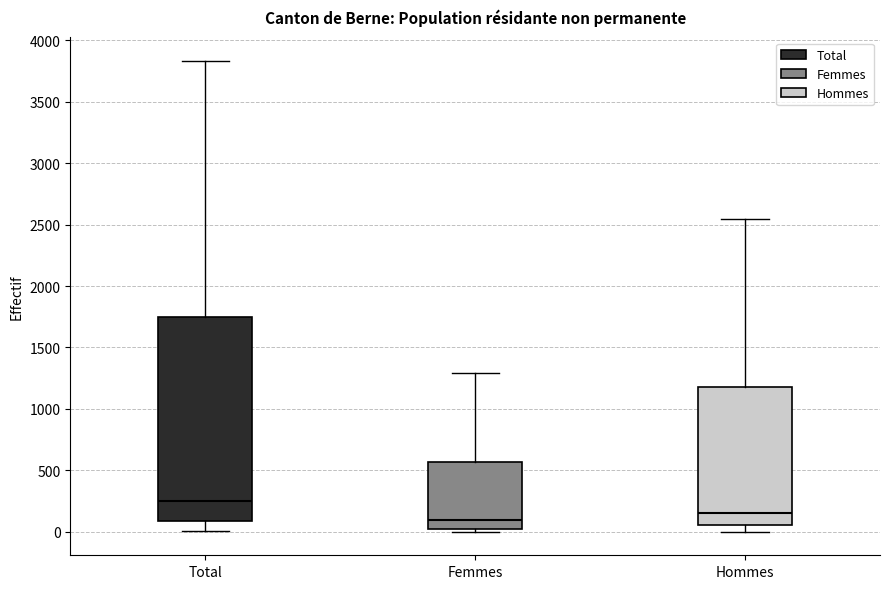

Which box has the highest median line?

Total